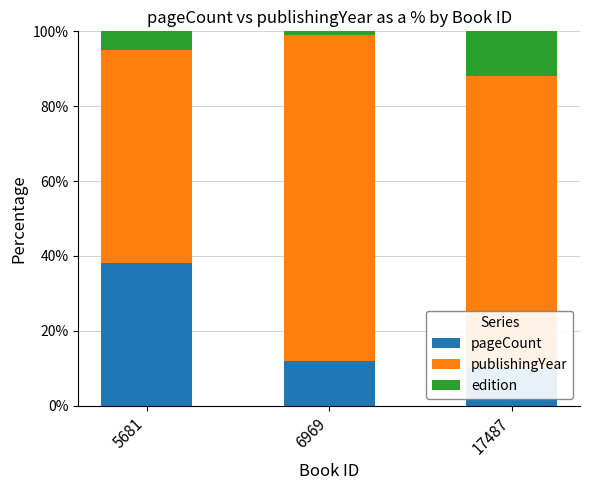

How many bars are there in each group?

3